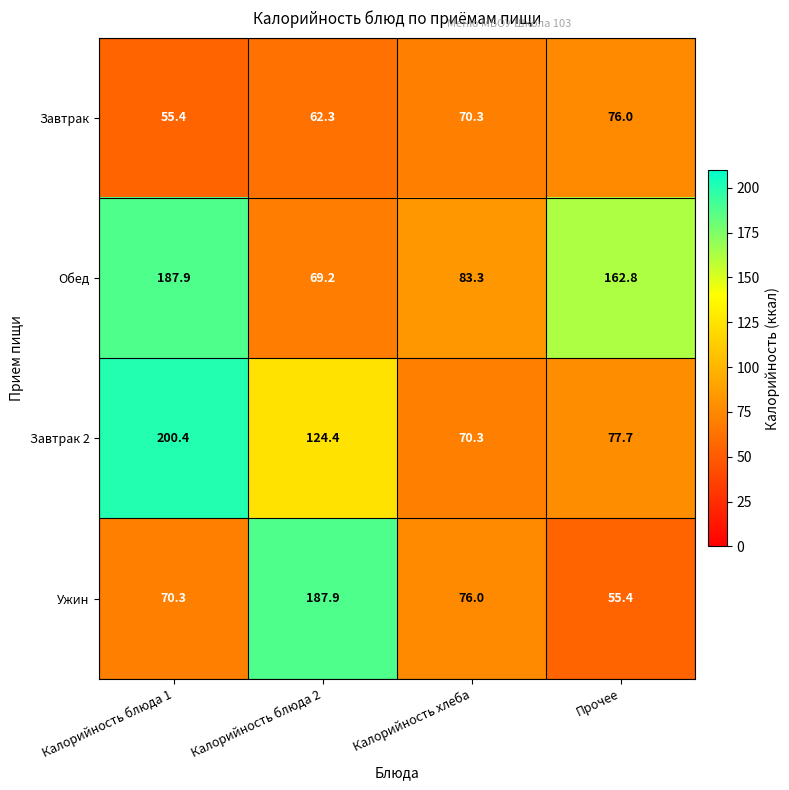

Reading left to right, what are all the values shown in this chart?

Завтрак: Калорийность блюда 1=55.4	Калорийность блюда 2=62.3	Калорийность хлеба=70.3	Прочее=76.0
Обед: Калорийность блюда 1=187.9	Калорийность блюда 2=69.2	Калорийность хлеба=83.3	Прочее=162.8
Завтрак 2: Калорийность блюда 1=200.4	Калорийность блюда 2=124.4	Калорийность хлеба=70.3	Прочее=77.7
Ужин: Калорийность блюда 1=70.3	Калорийность блюда 2=187.9	Калорийность хлеба=76.0	Прочее=55.4